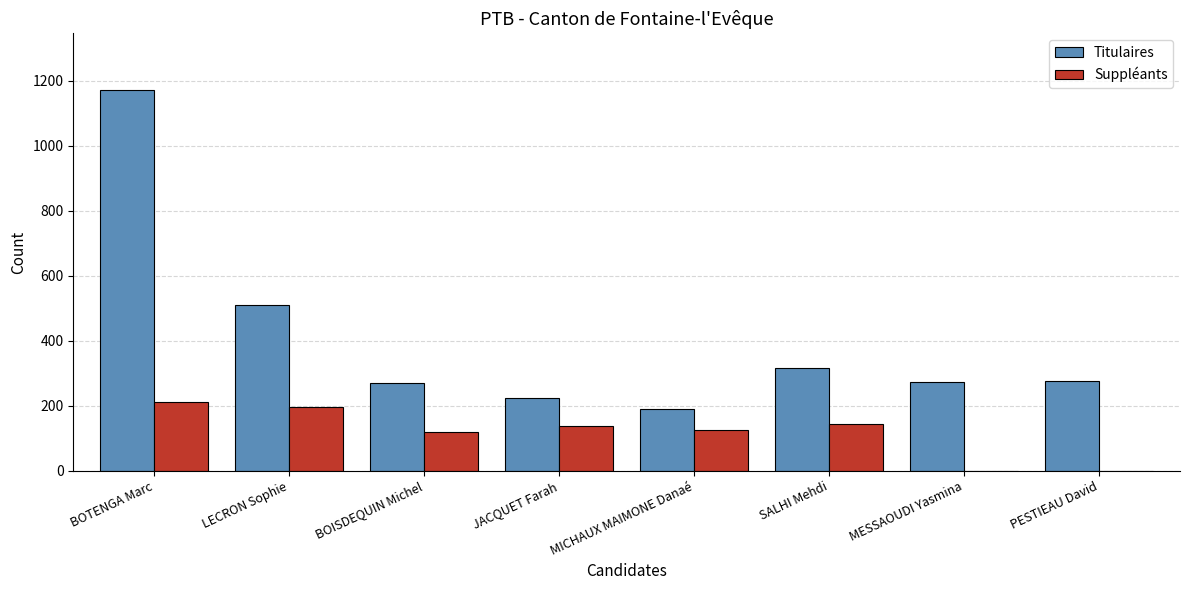

At which category is the sum across all series the highest?

BOTENGA Marc